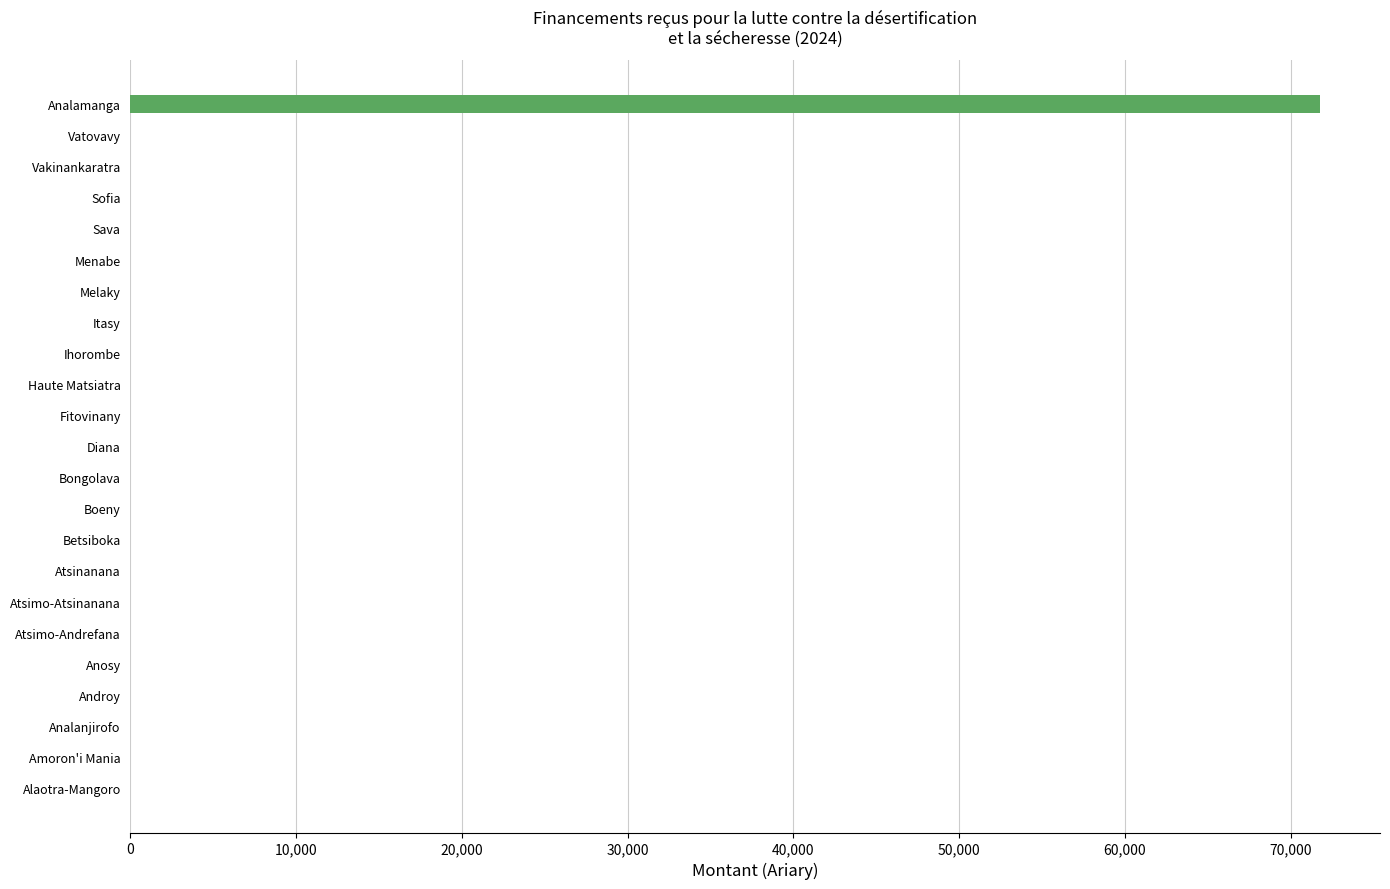

Reading top to bottom, transcribe all the data shown in this chart.

Analamanga=71800	Vatovavy=0	Vakinankaratra=0	Sofia=0	Sava=0	Menabe=0	Melaky=0	Itasy=0	Ihorombe=0	Haute Matsiatra=0	Fitovinany=0	Diana=0	Bongolava=0	Boeny=0	Betsiboka=0	Atsinanana=0	Atsimo-Atsinanana=0	Atsimo-Andrefana=0	Anosy=0	Androy=0	Analanjirofo=0	Amoron'i Mania=0	Alaotra-Mangoro=0